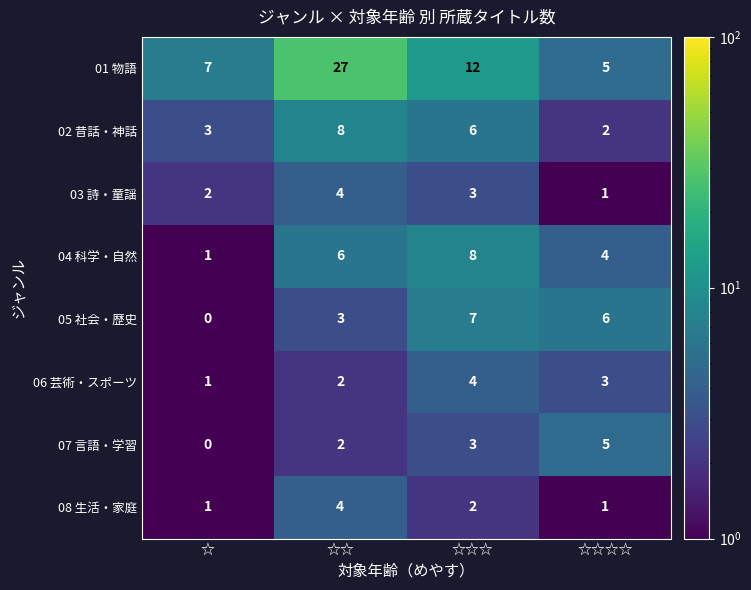

What is the total value across all series at ☆☆?

56